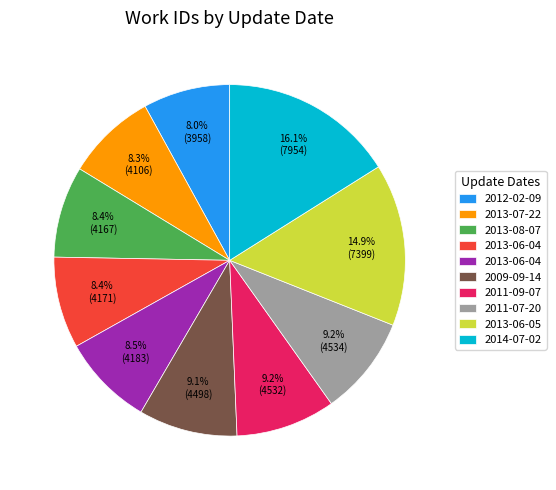

Does any single category account for the majority?

No